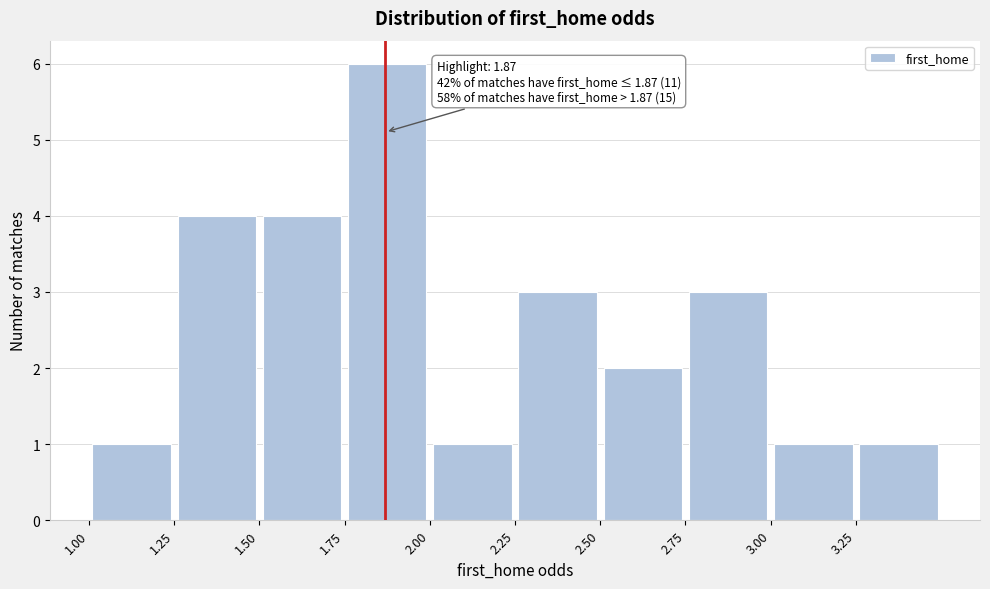

Over which range of the x-axis is the bar tallest?

1.75 to 2.00